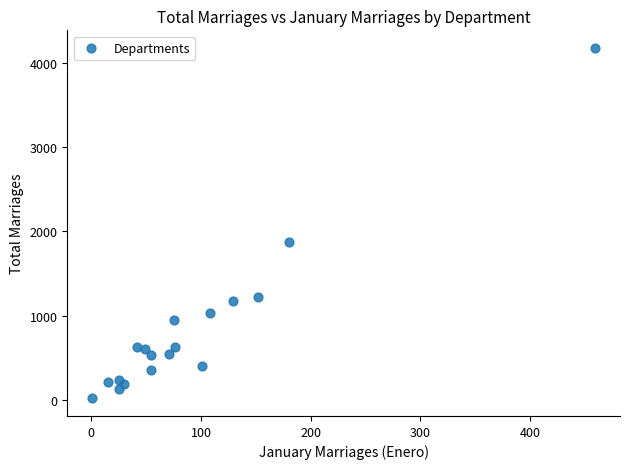

What Y value in the scatter plot is closest to 2098?

1878